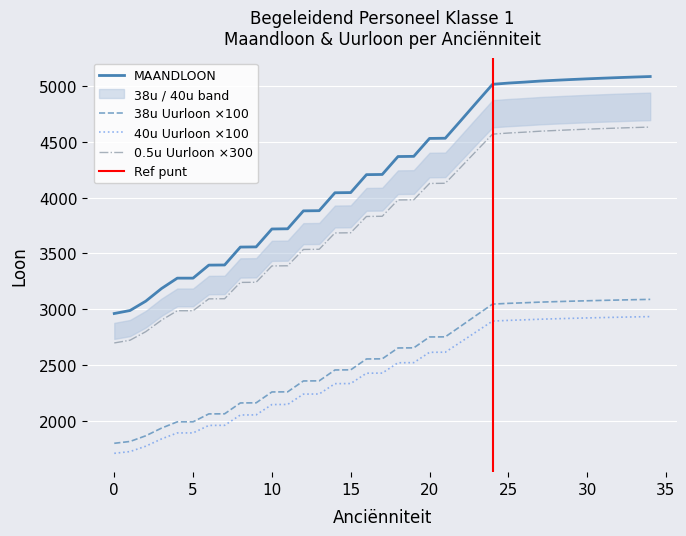

What is the difference between the highest and lowest values at 3?

1347.8